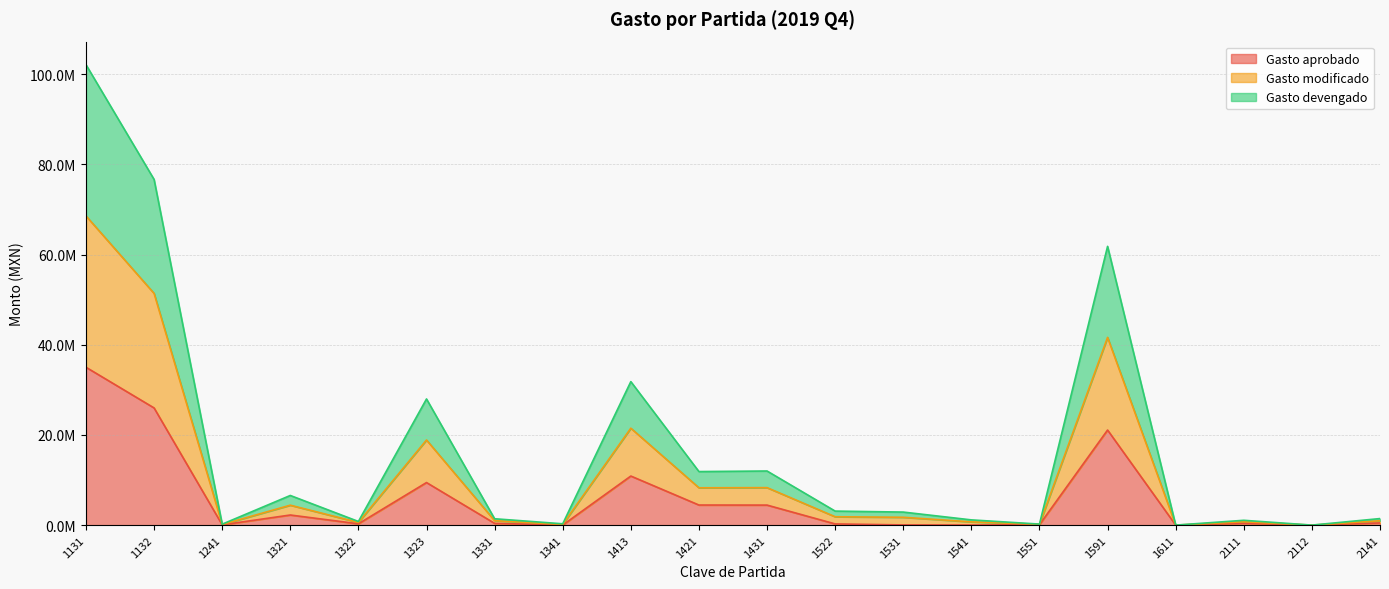

True or false: Gasto aprobado and Gasto modificado intersect in this chart.

False